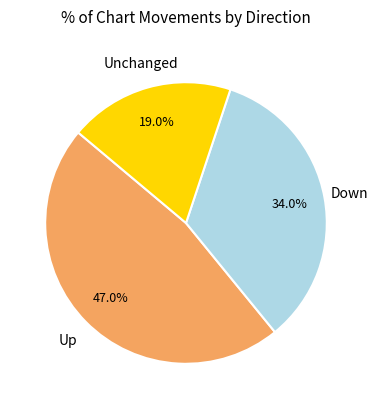

What portion of the pie excludes Down?

66.0%